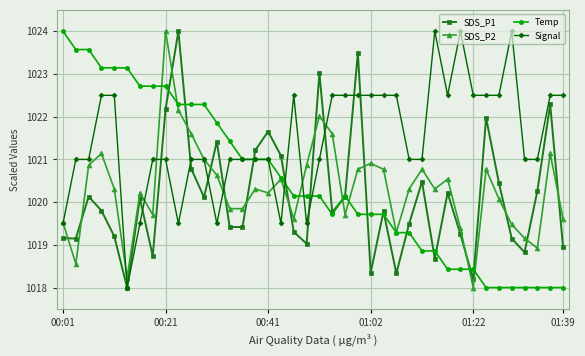

What is the lowest value of the SDS_P2 series?

1018.0